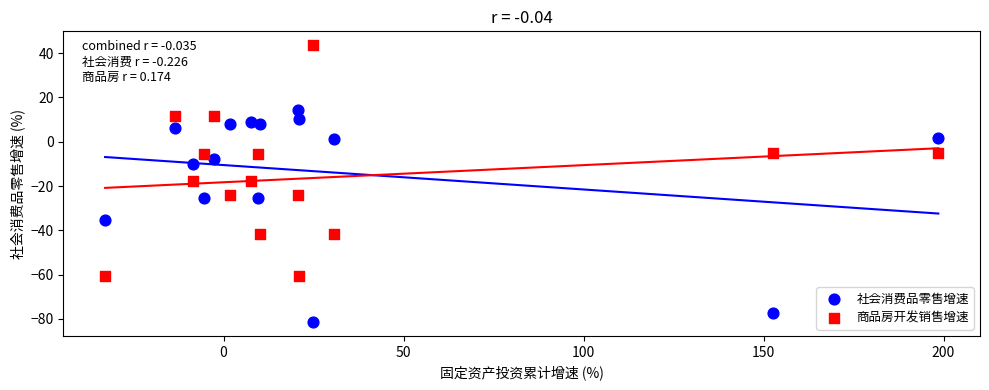

What are all the series names shown in the legend?

社会消费品零售增速, 商品房开发销售增速